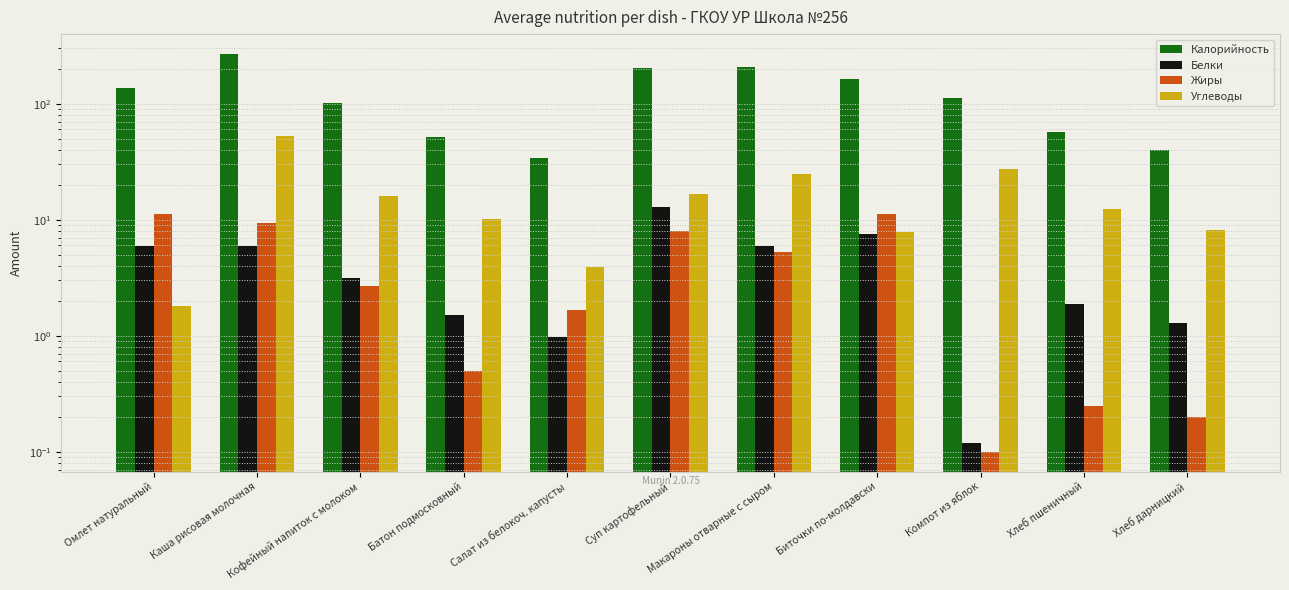

What position from the right is Кофейный напиток с молоком?

9